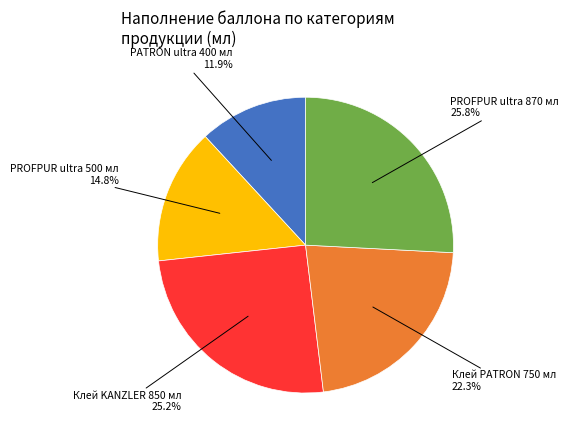

Is there any slice that represents more than half of the pie?

No